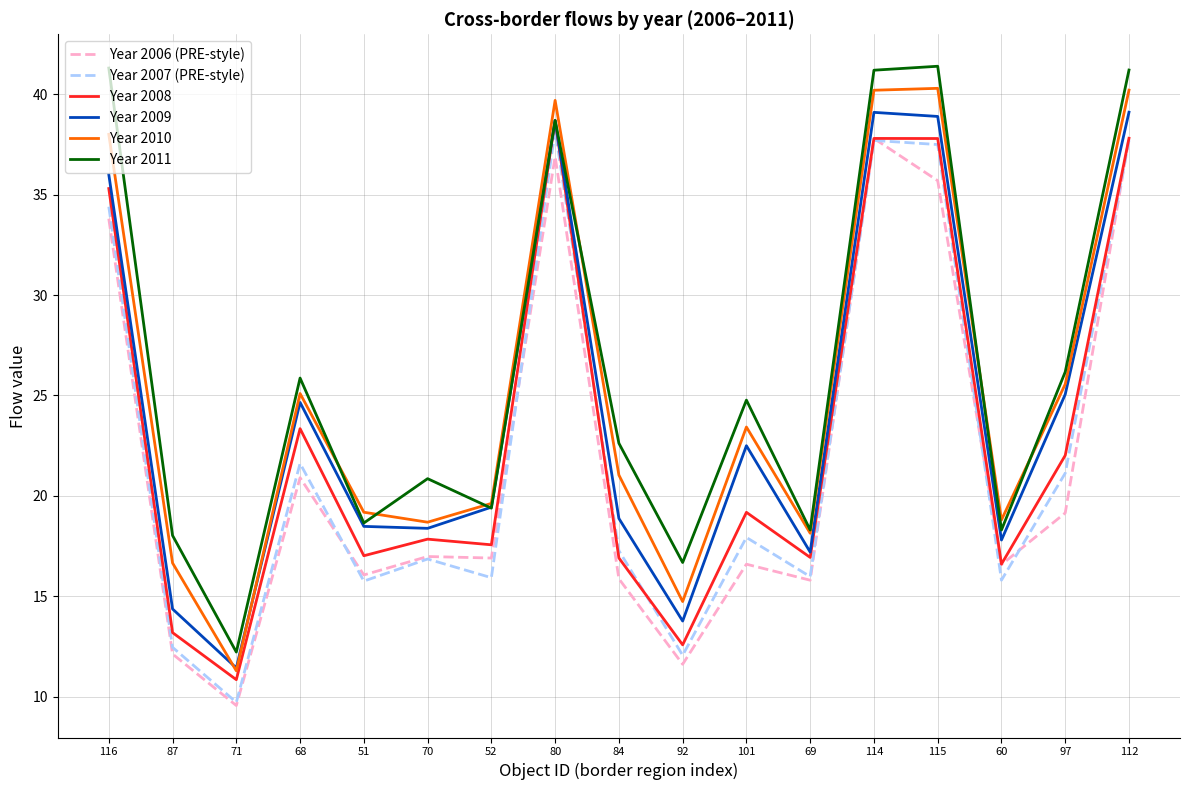

What is the difference between the maximum and second lowest values in the Year 2008 series?

26.1